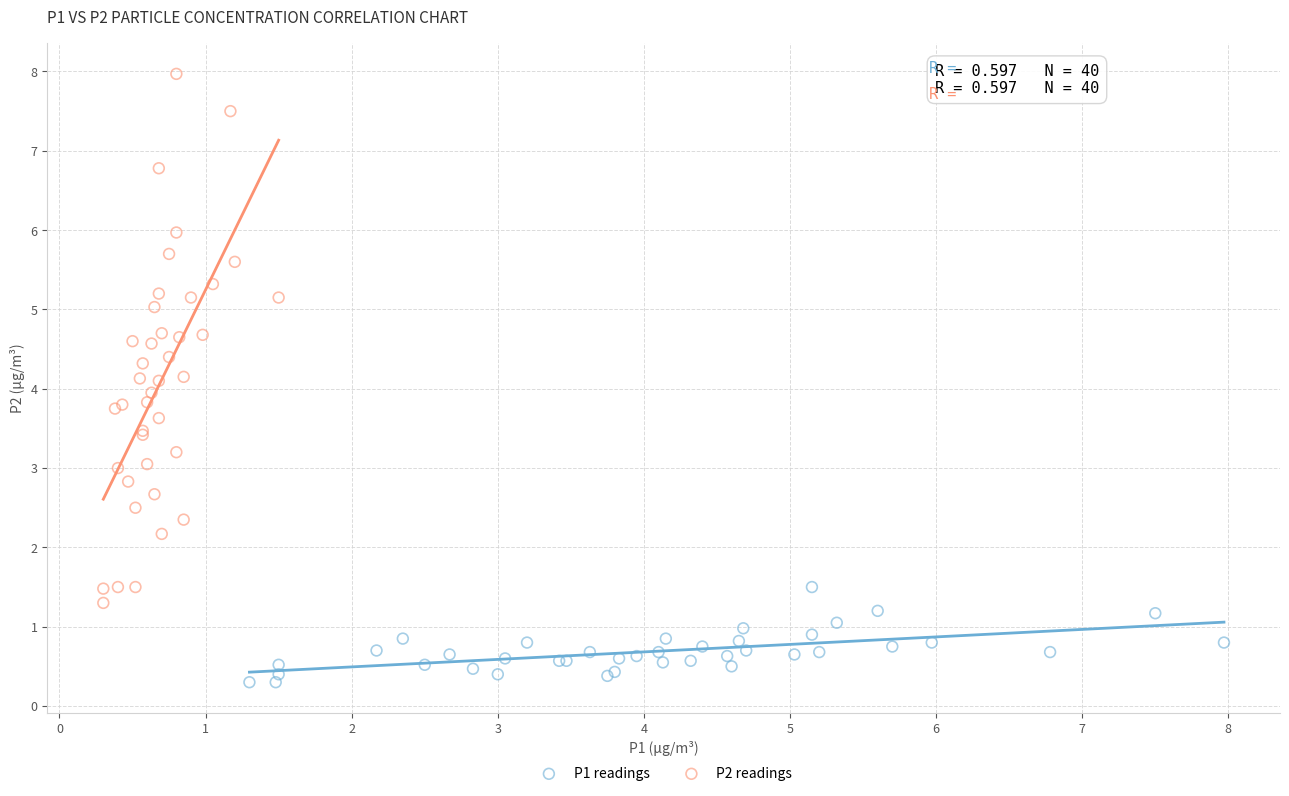

Which series reaches the minimum Y coordinate?

P1 readings